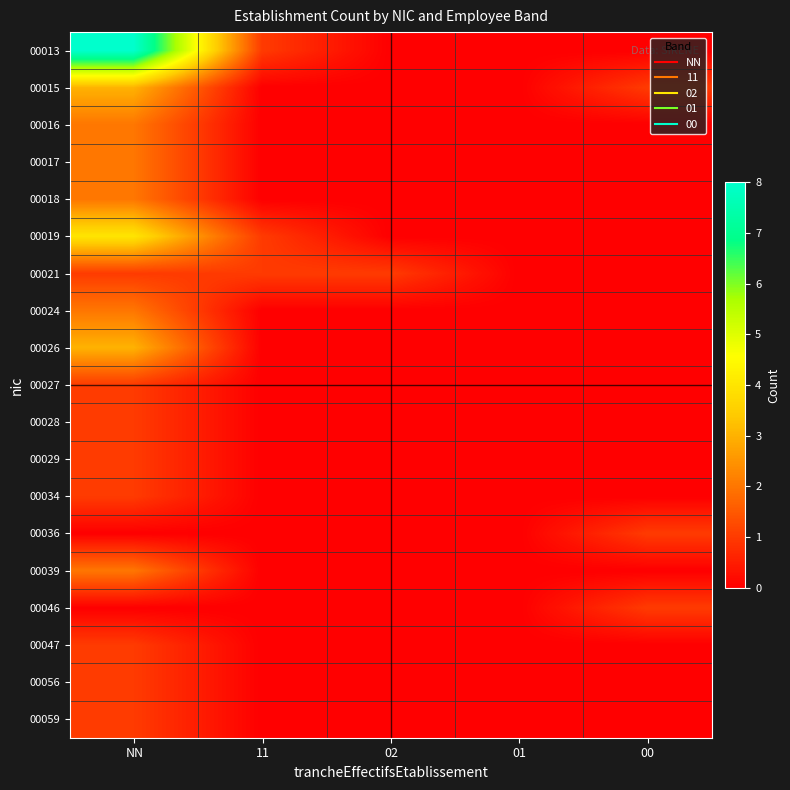

At how many categories does at least one series exceed 0?

4